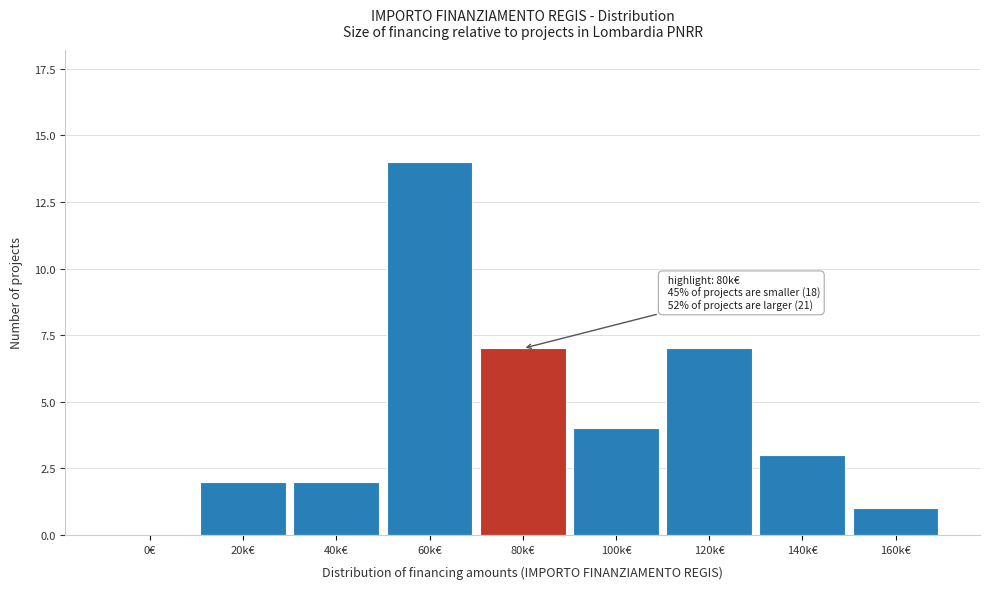

Reading right to left, extract all data points from this chart.

160k€=1	140k€=3	120k€=7	100k€=4	80k€=7	60k€=14	40k€=2	20k€=2	0€=0